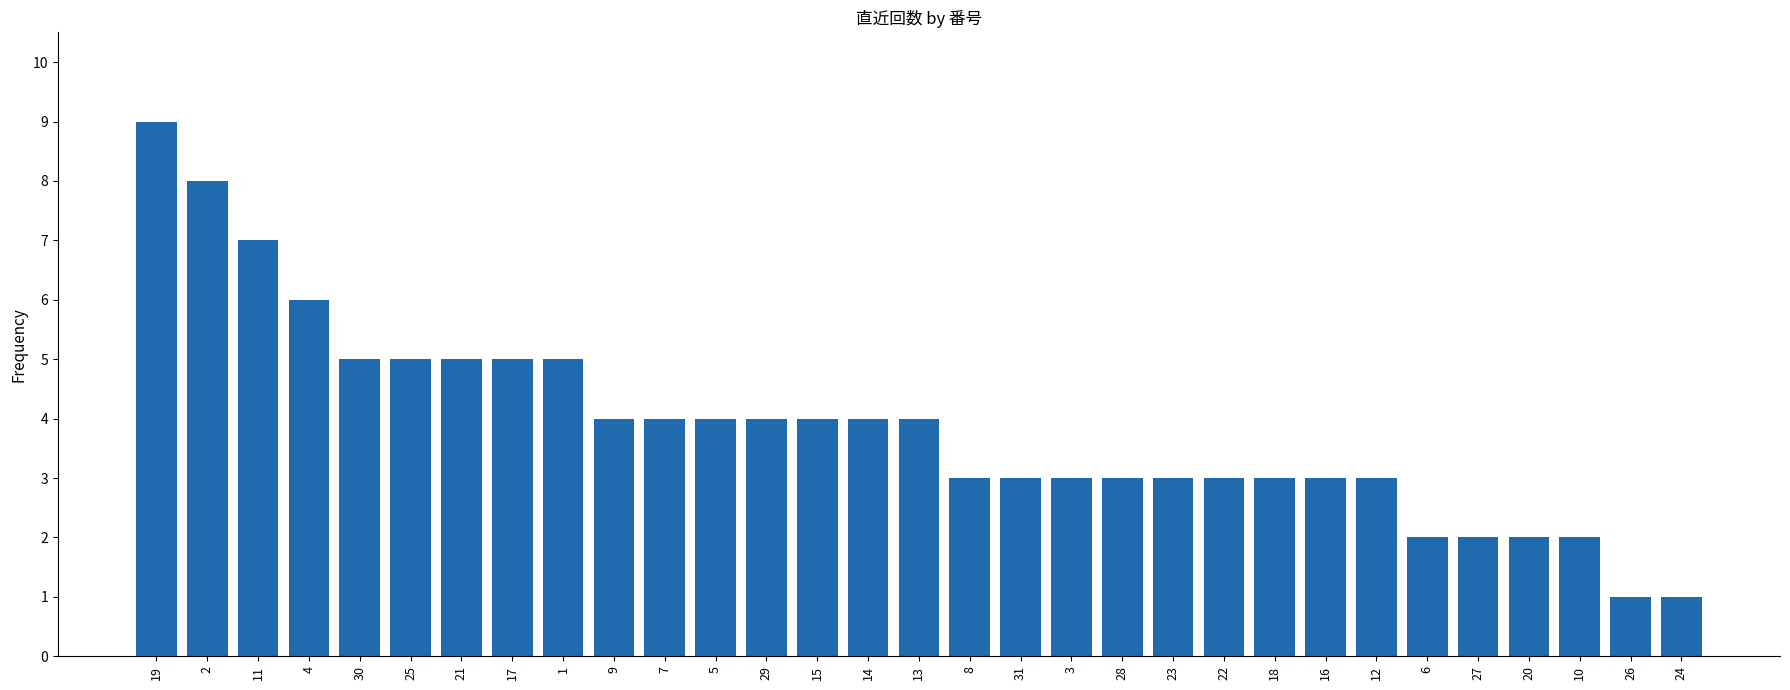

Which label corresponds to the largest value in the chart?

19